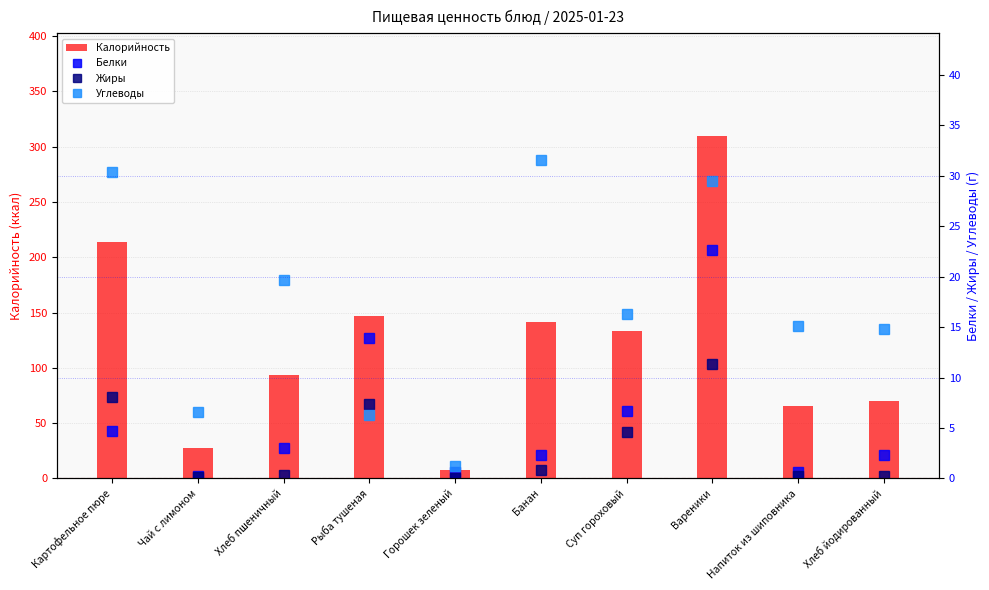

Which series has the largest total across all categories?

Калорийность